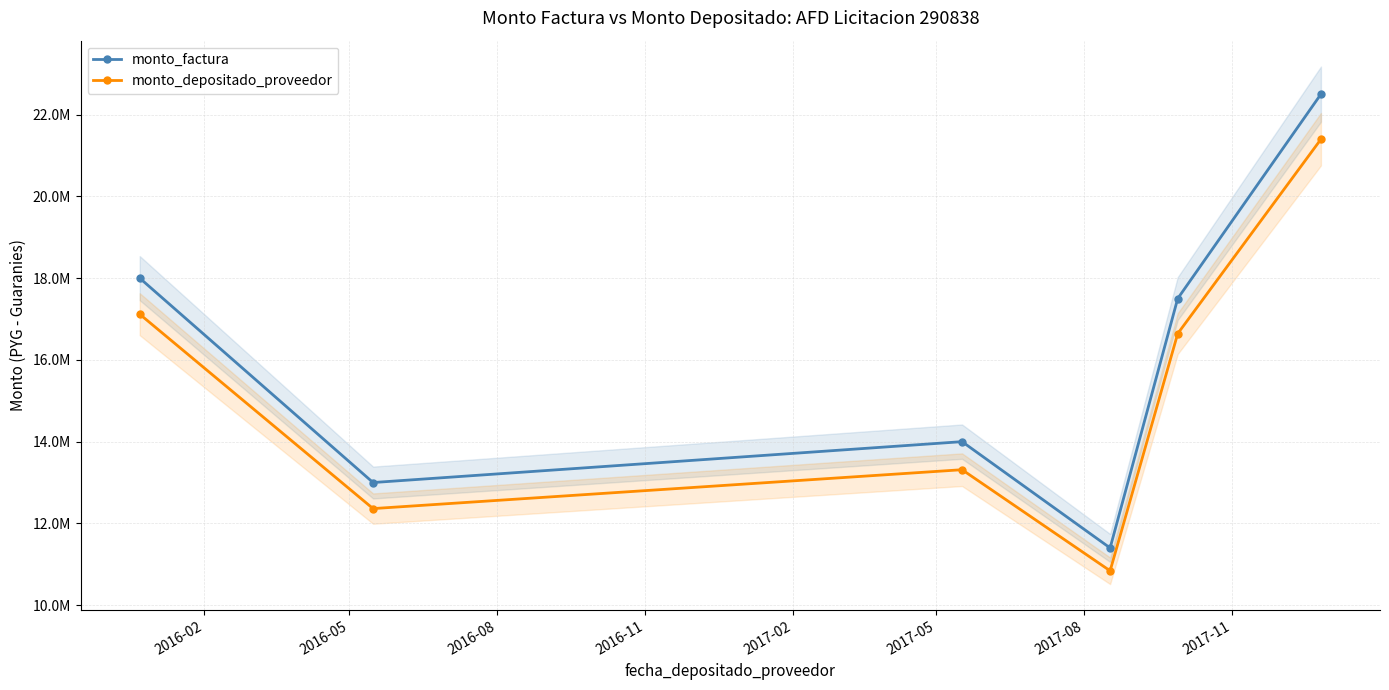

Read the monto_depositado_proveedor value at 2016-05, to the nearest 100.

12362800